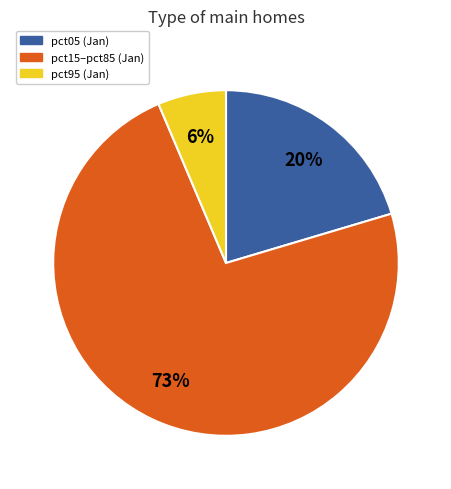

To the nearest percent, what is the average slice percentage?

33%